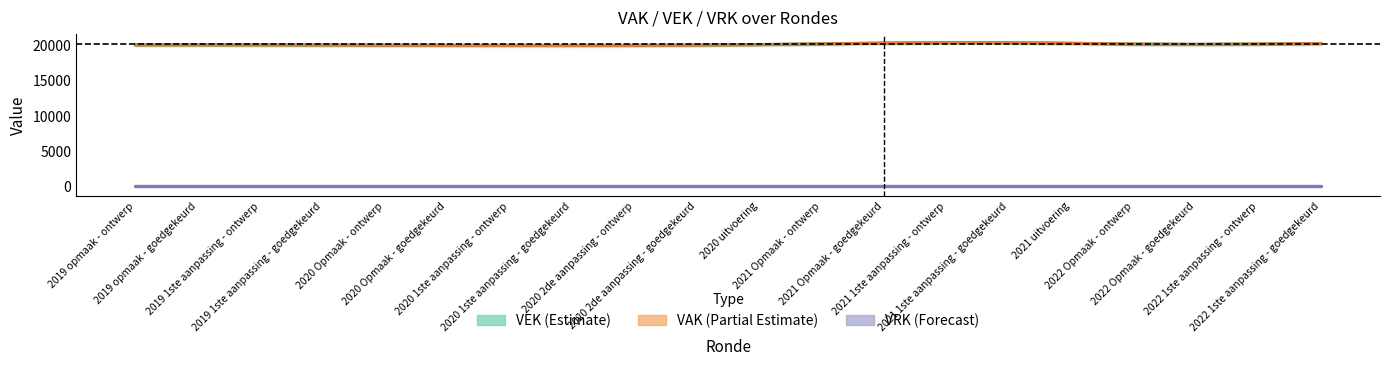

What is the lowest value of the VEK (Estimate) series?

19956.6